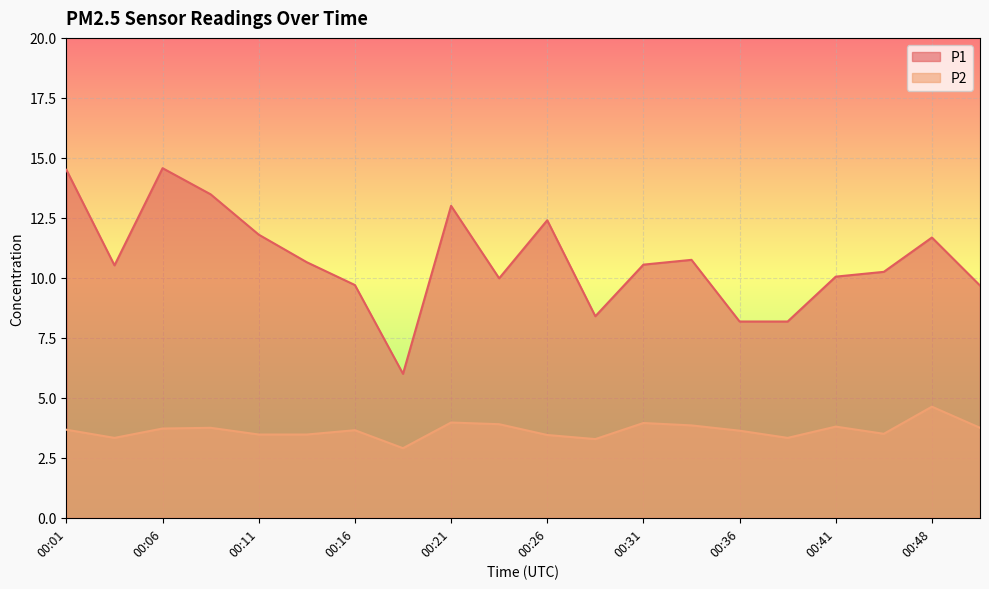

What is the difference between the maximum and minimum values in the P2 series?

1.7